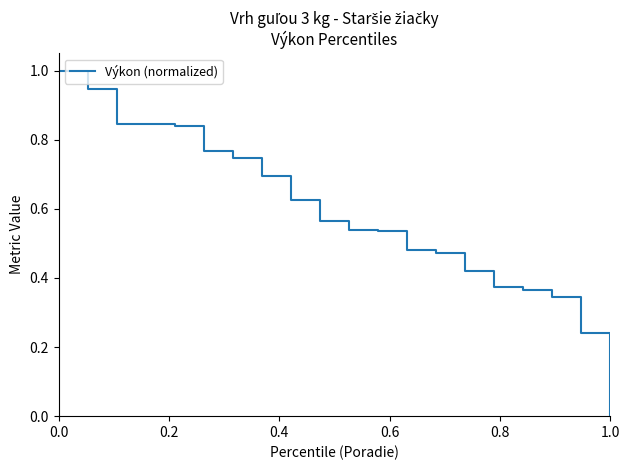

What is the greatest value displayed?

1.0